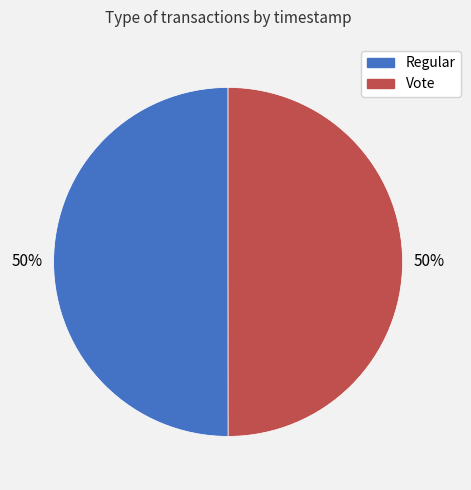

What percentage is the Vote slice, to the nearest percent?

50%